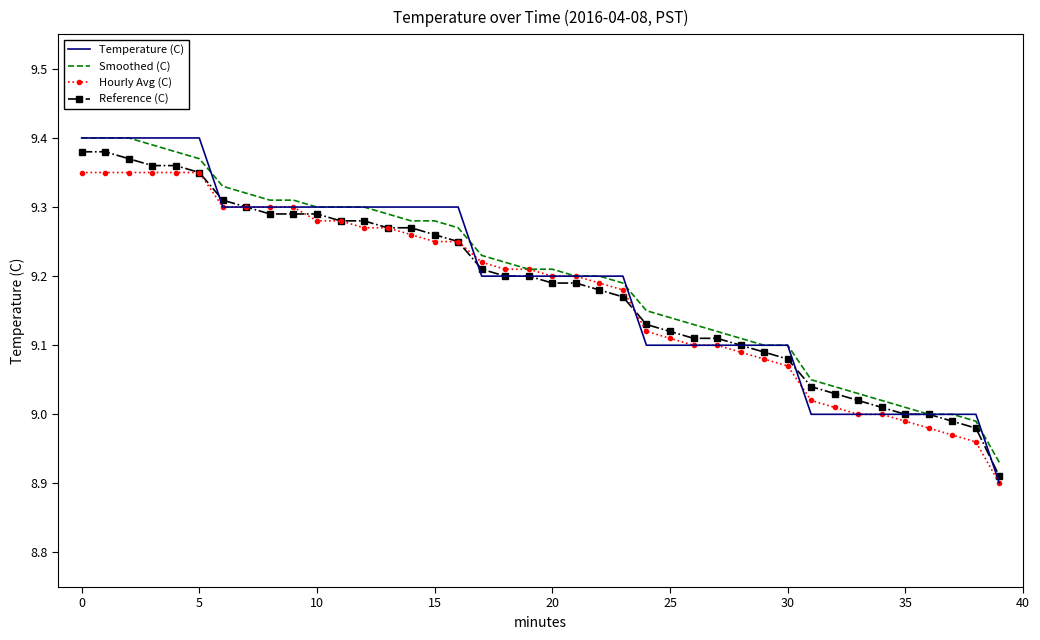

Which series has the widest spread of values?

Temperature (C)